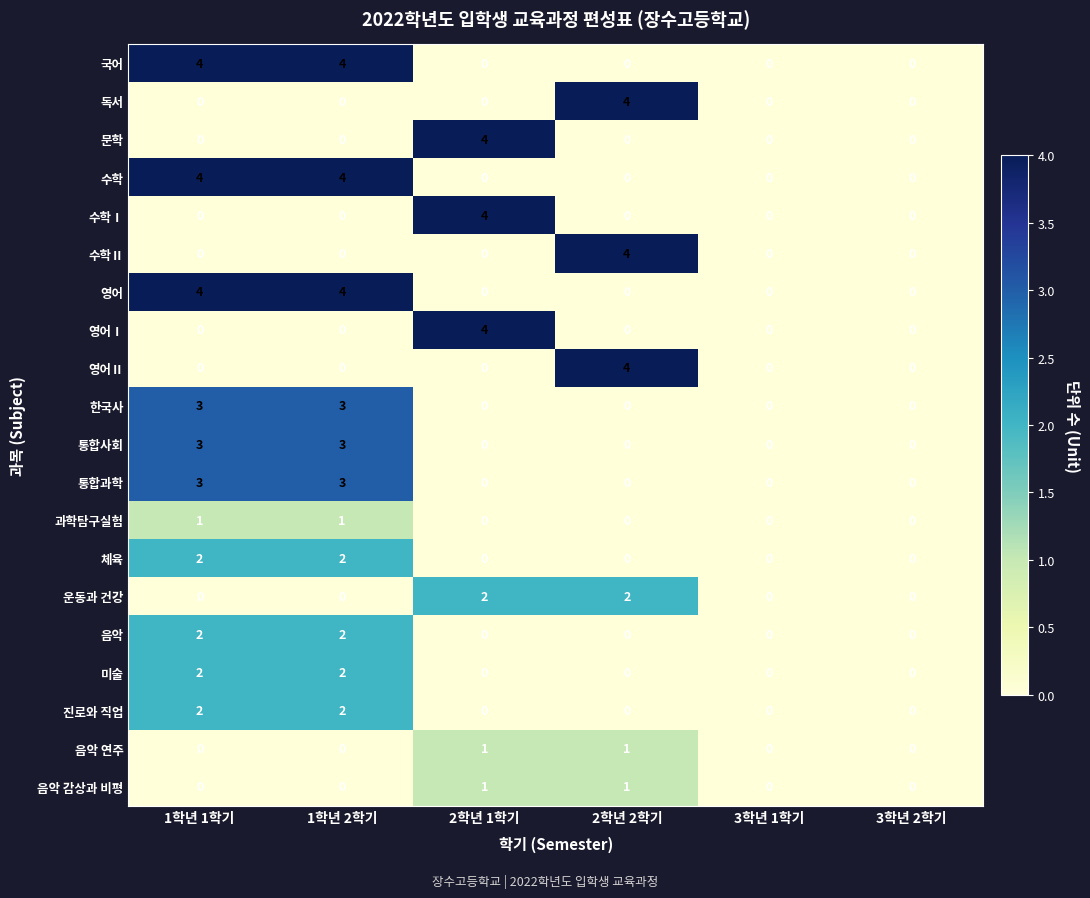

At which label does 영어Ⅰ reach its peak?

2학년 1학기